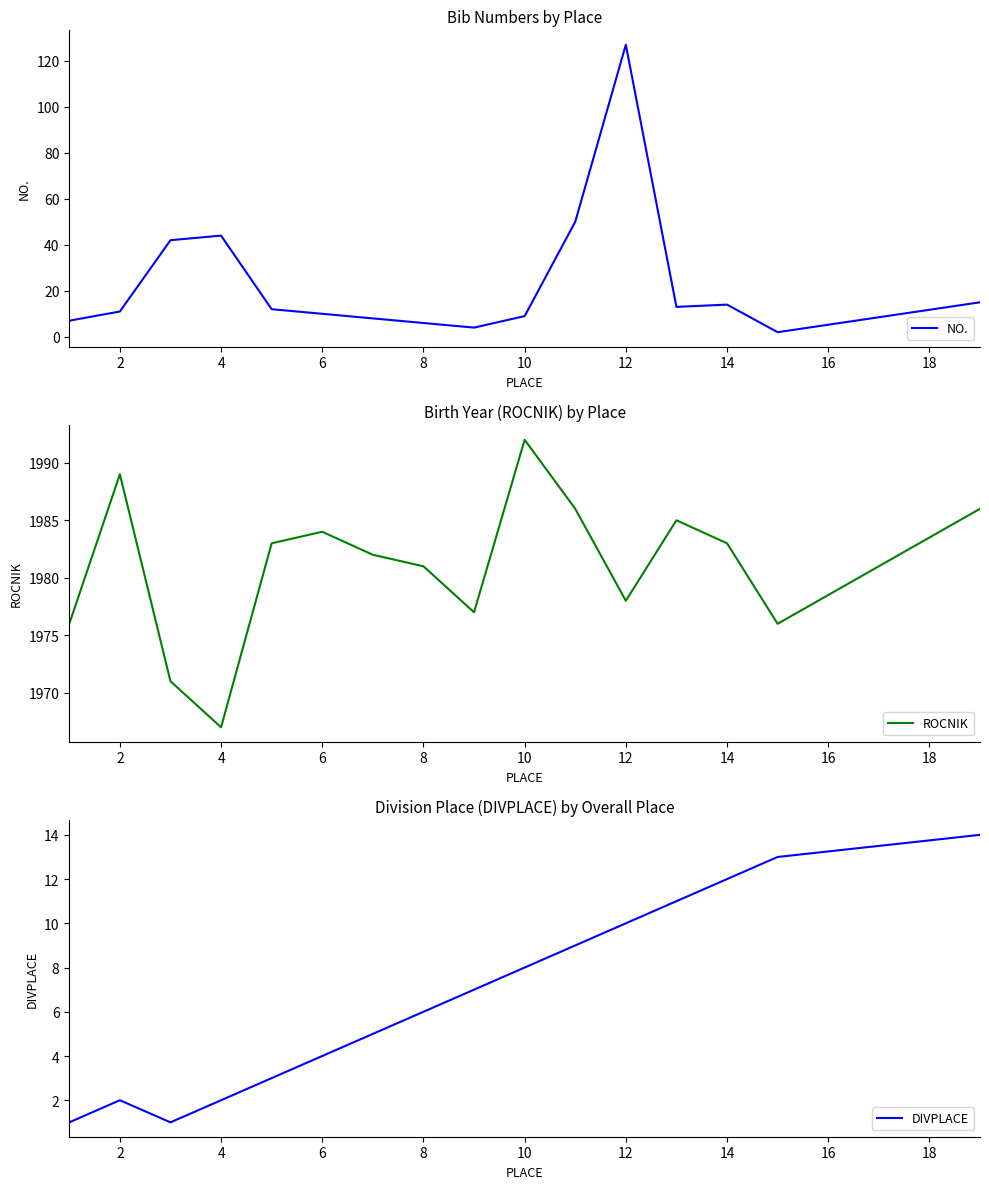

How many interior local valleys does the ROCNIK series have?

4